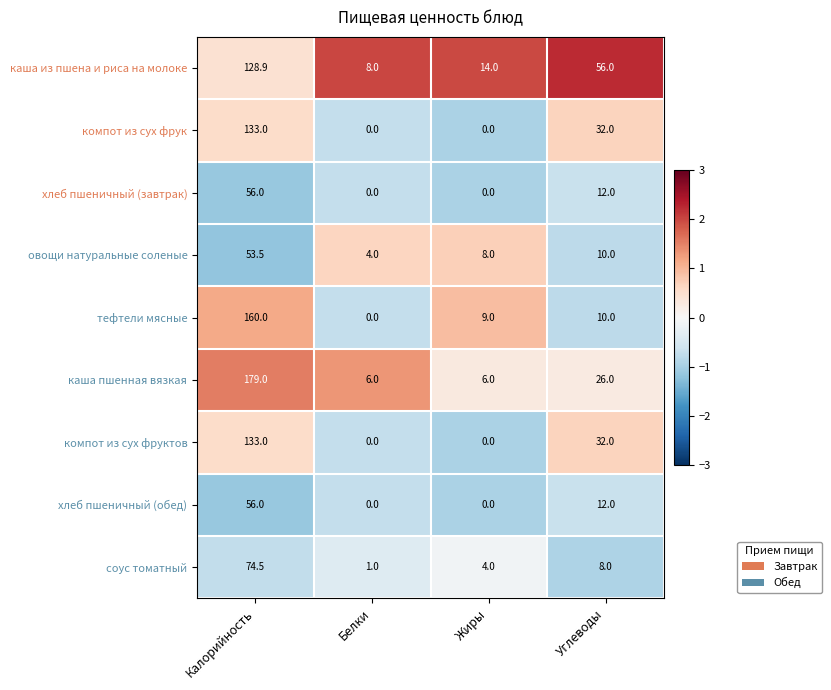

Where is каша из пшена и риса на молоке nearest to the value 68?

Углеводы